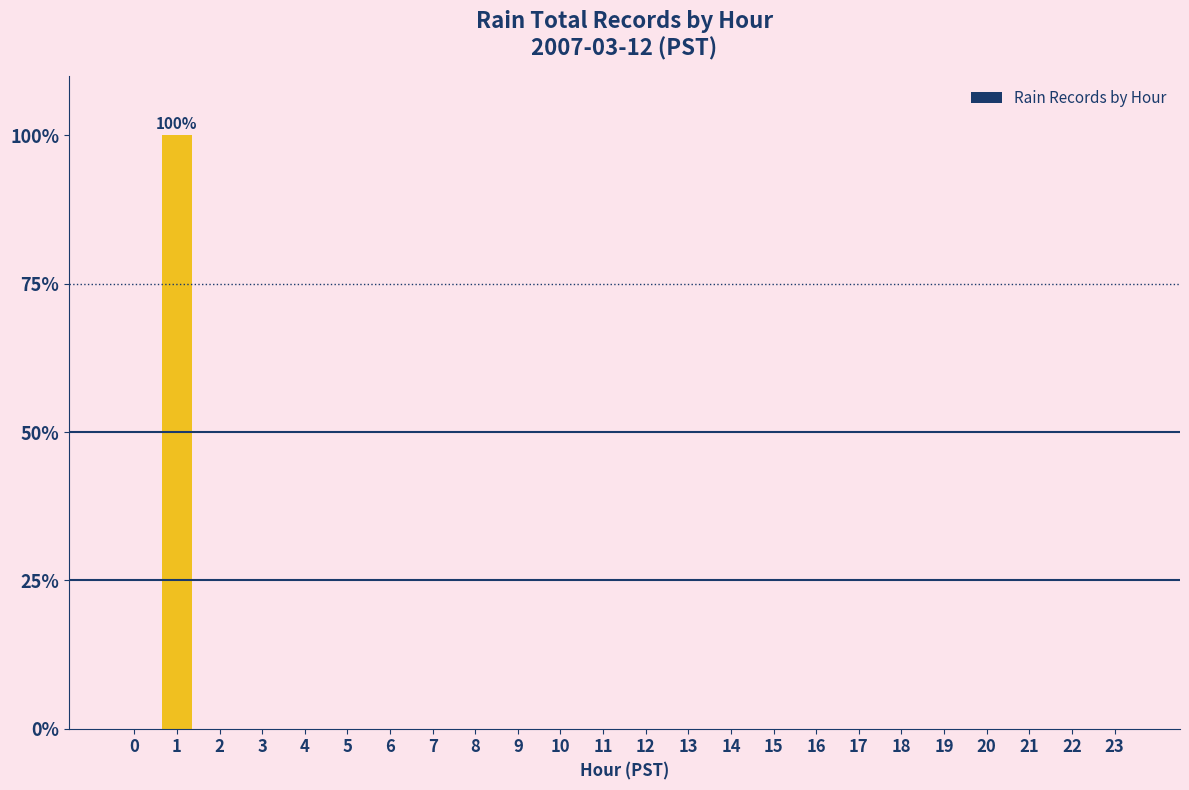

Which category has the highest value across all series?

1